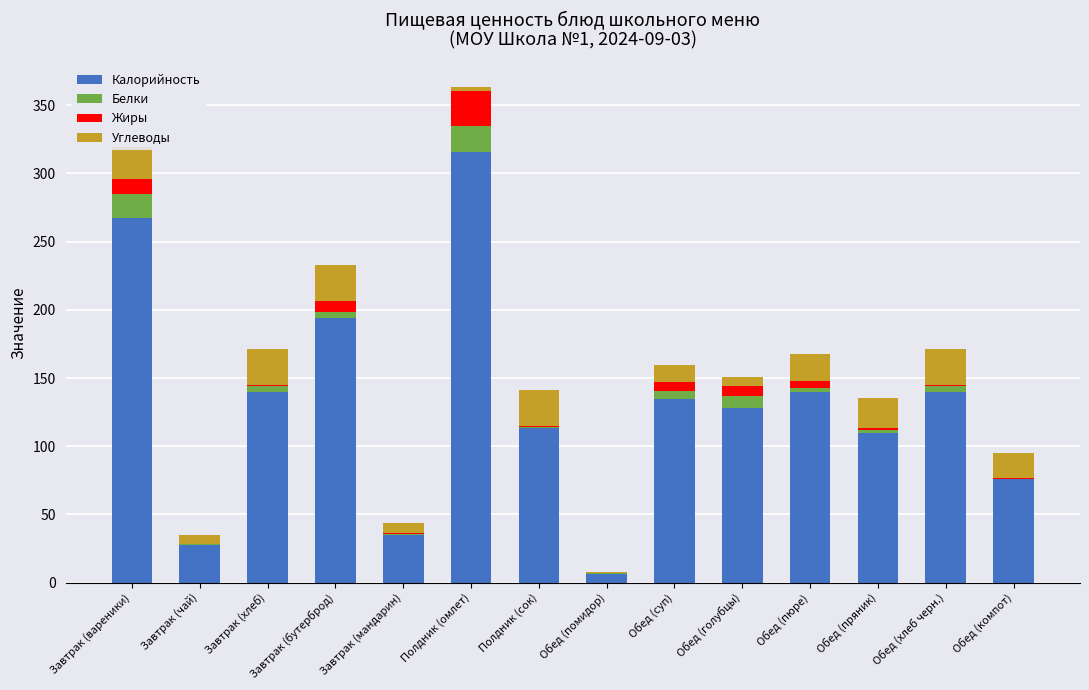

What is the total value across all series at Завтрак (вареники)?

319.5